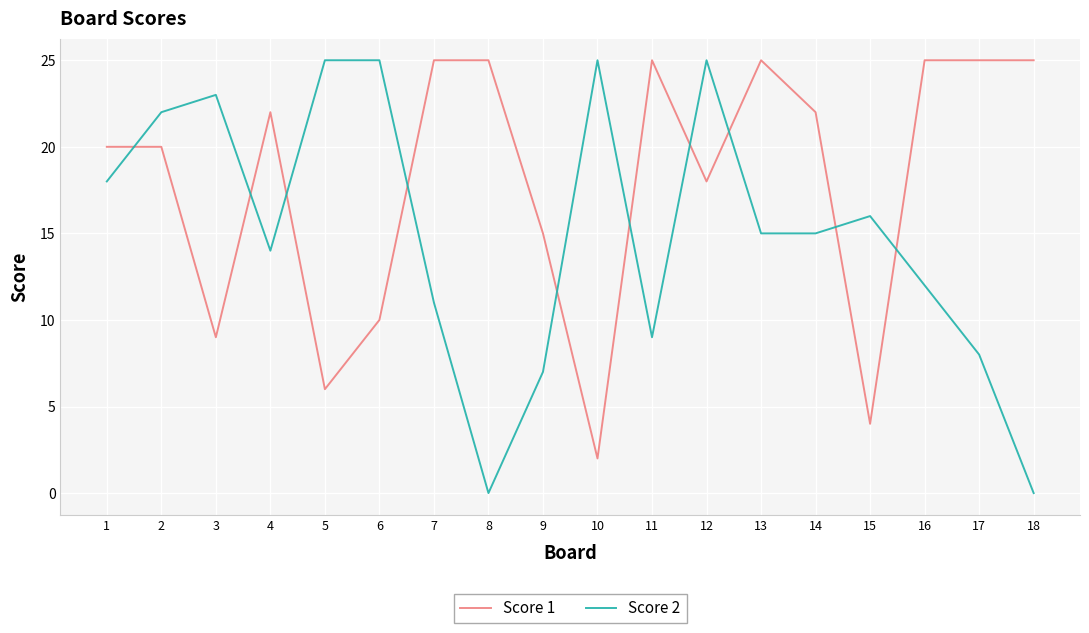

Where is the first local maximum for Score 2?

3